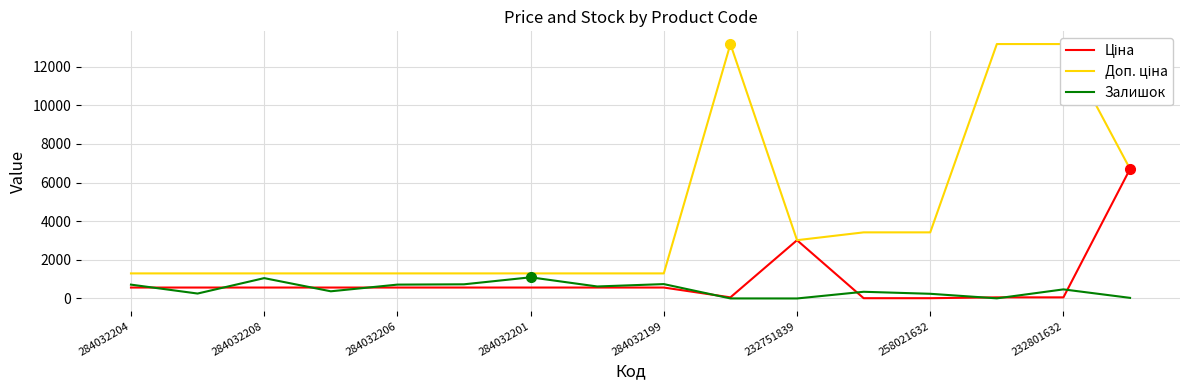

The value of Залишок at 284032199 is 745.0. True or false?

True